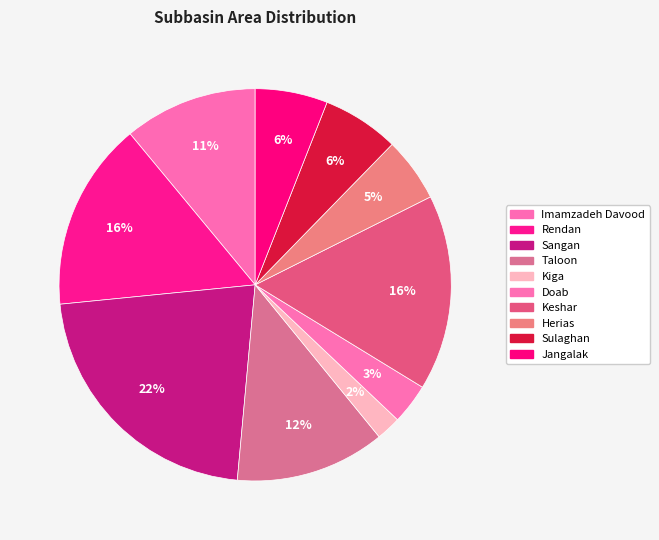

How much of the chart is everything except Keshar?

83.9%